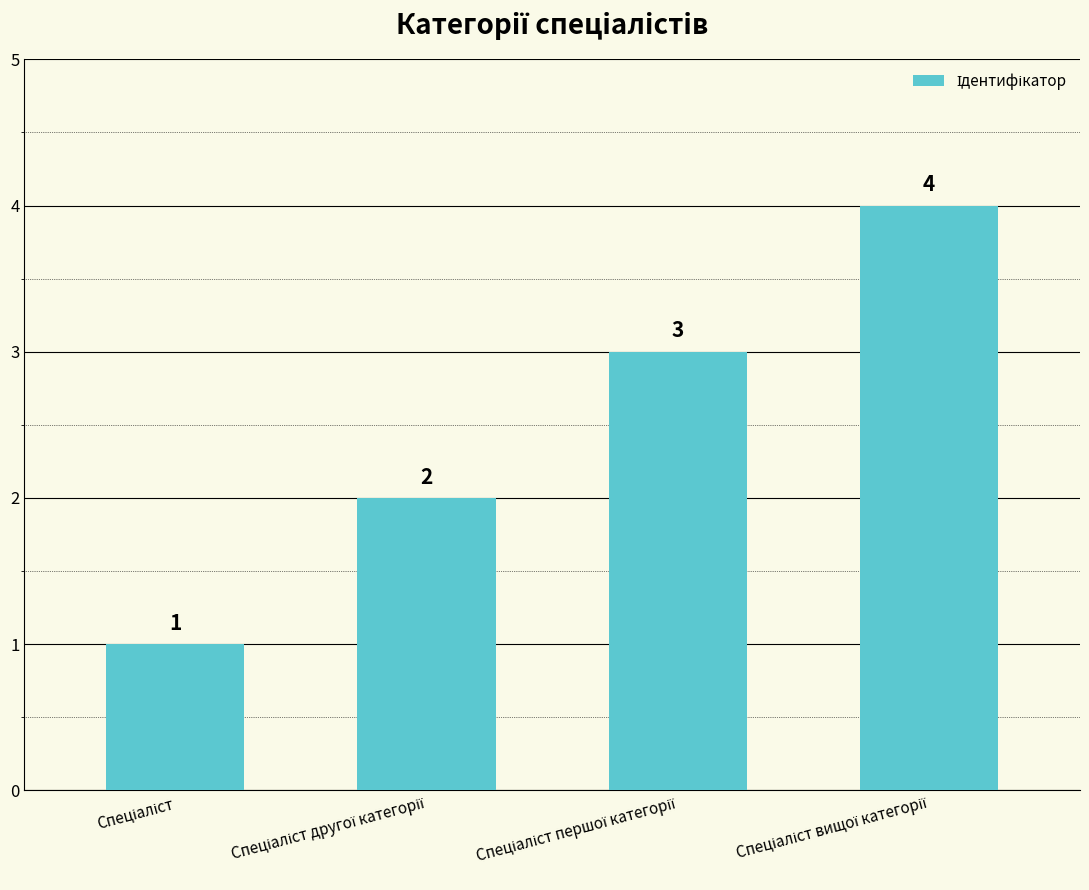

What is the sum of all values?

10